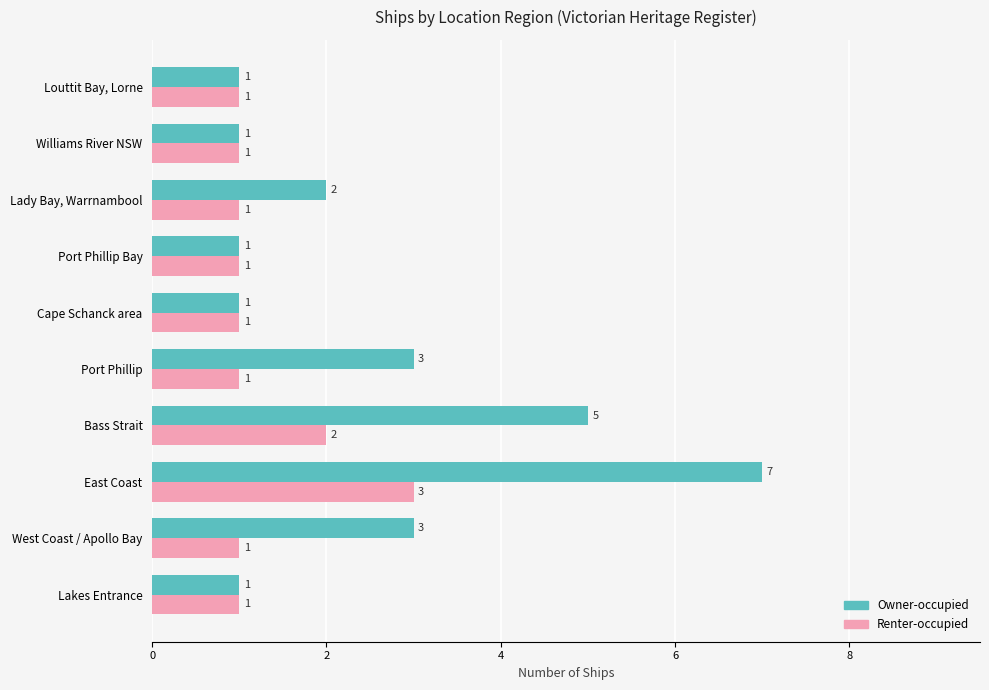

Which series has the largest total across all categories?

Owner-occupied